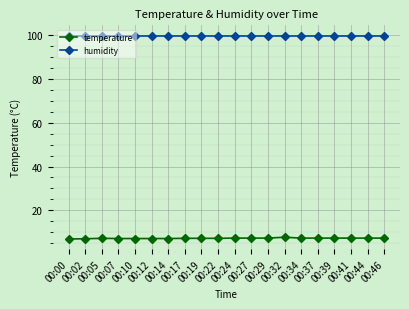

At how many categories does at least one series exceed 49?

20